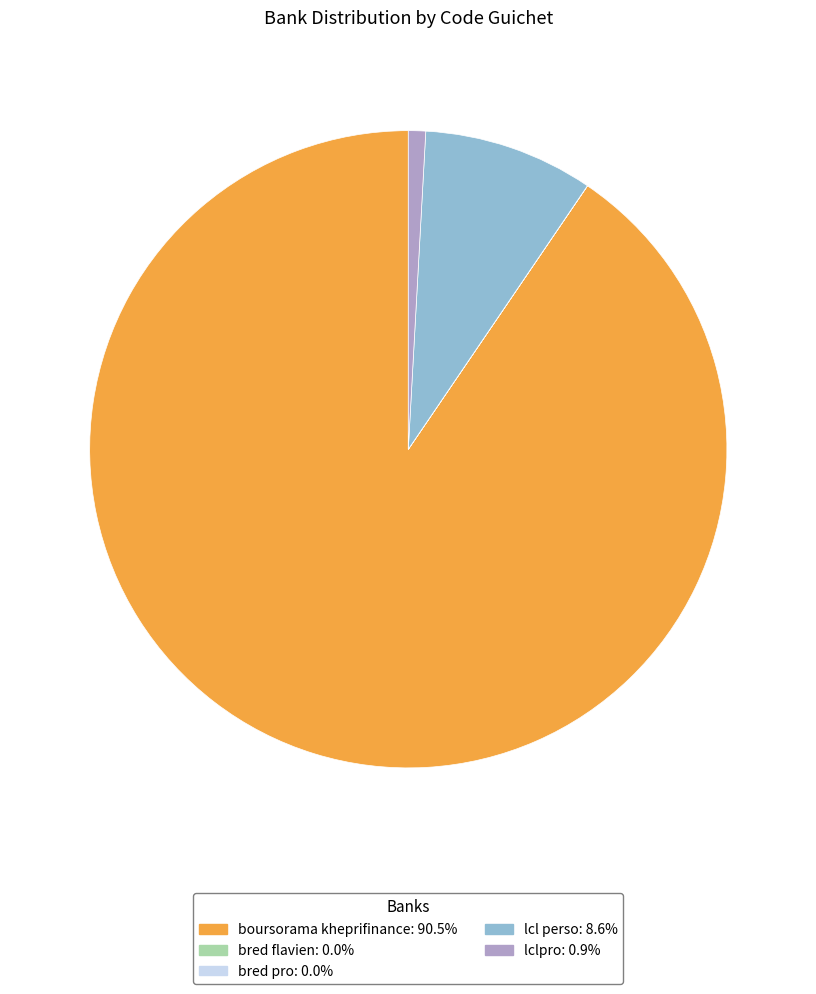

Combined, do lcl perso and boursorama kheprifinance account for over 50%?

Yes